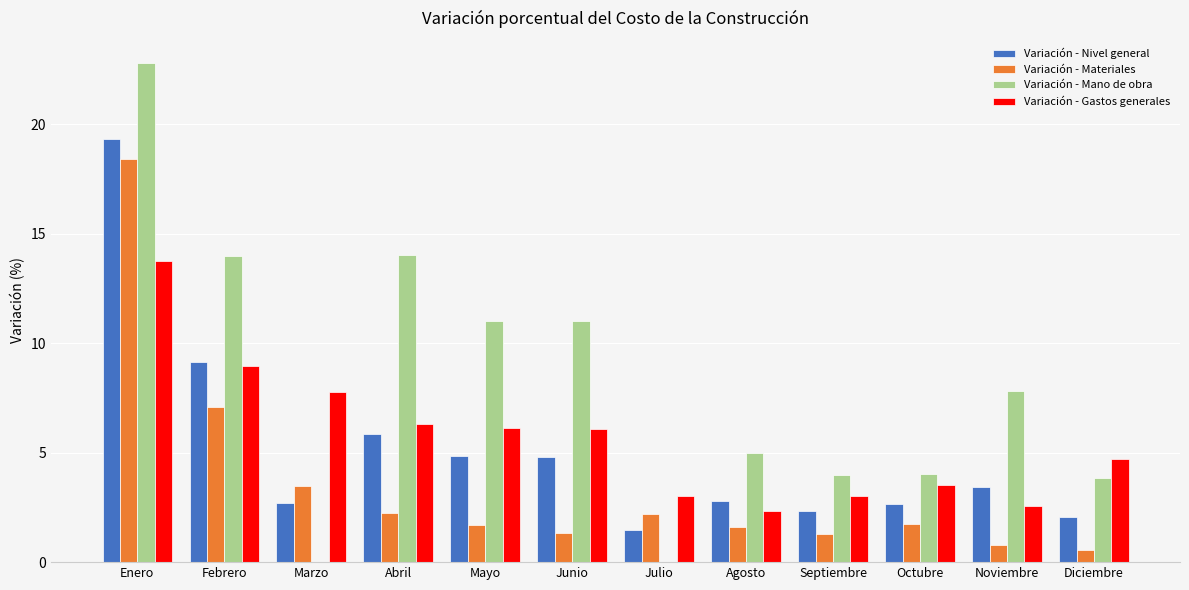

Which series changed the most between Enero and Junio?

Variación - Materiales